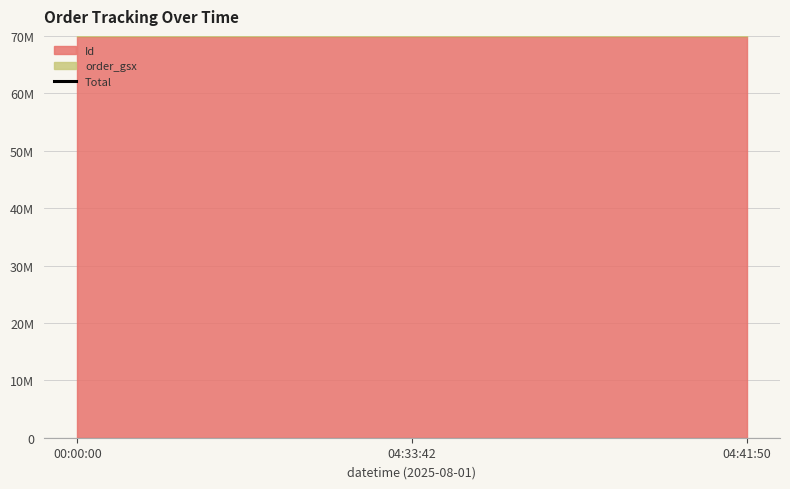

What is the maximum value shown in the chart?

69859769